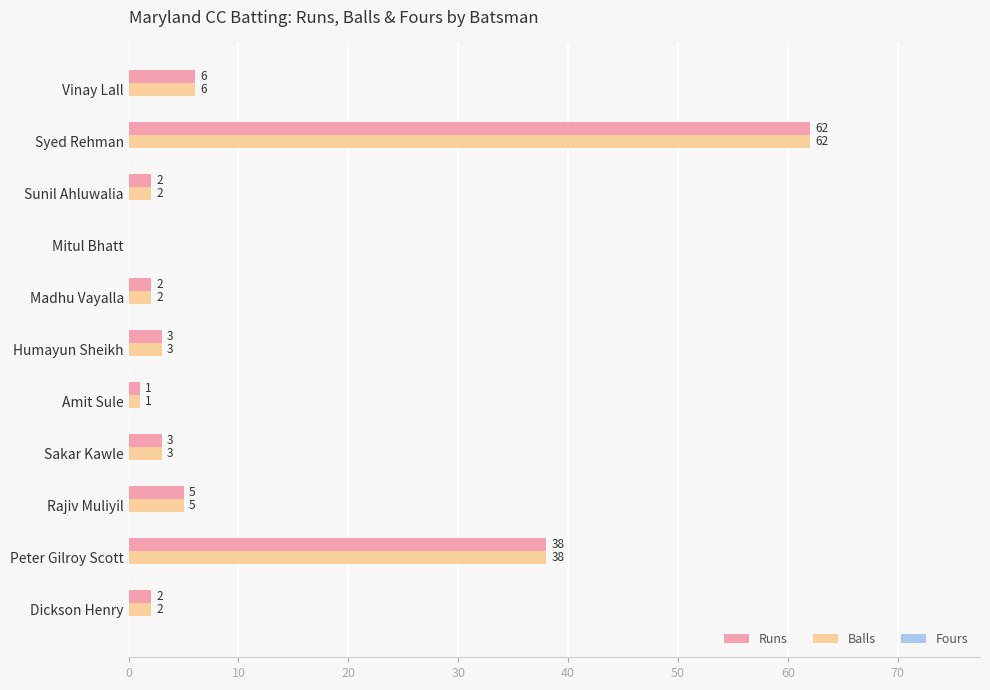

How many distinct data groups are displayed?

2